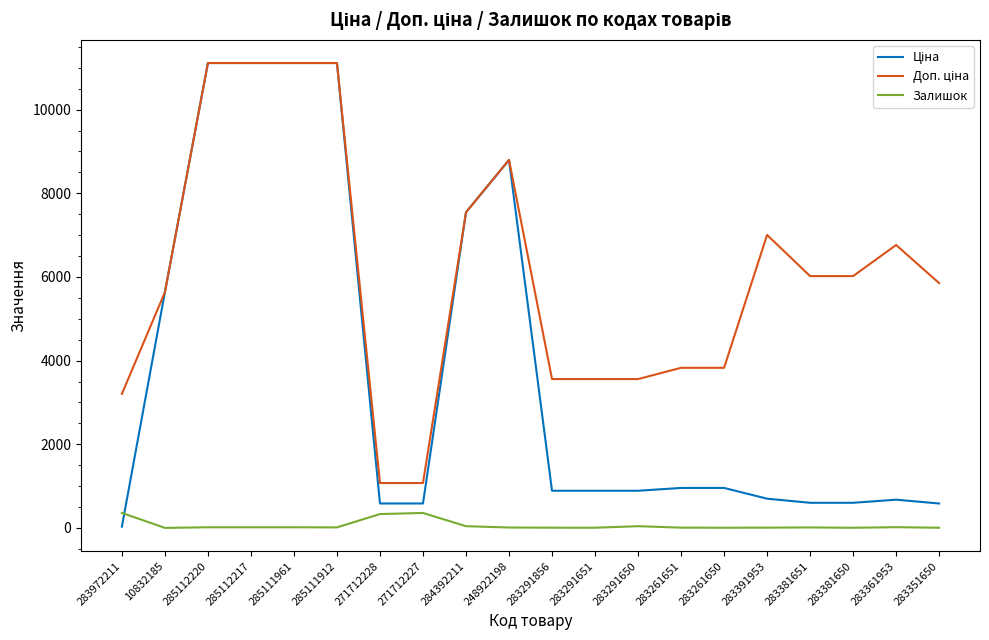

What is the total value across all series at 271712228?

1993.4